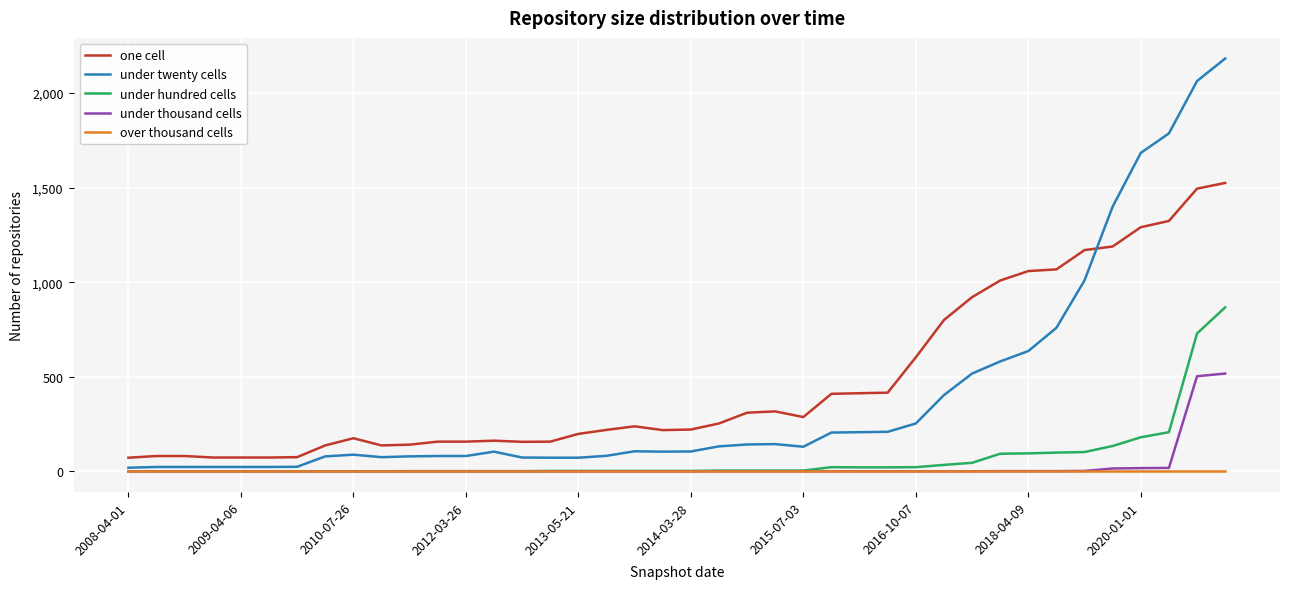

Count the number of categories in the chart.

40